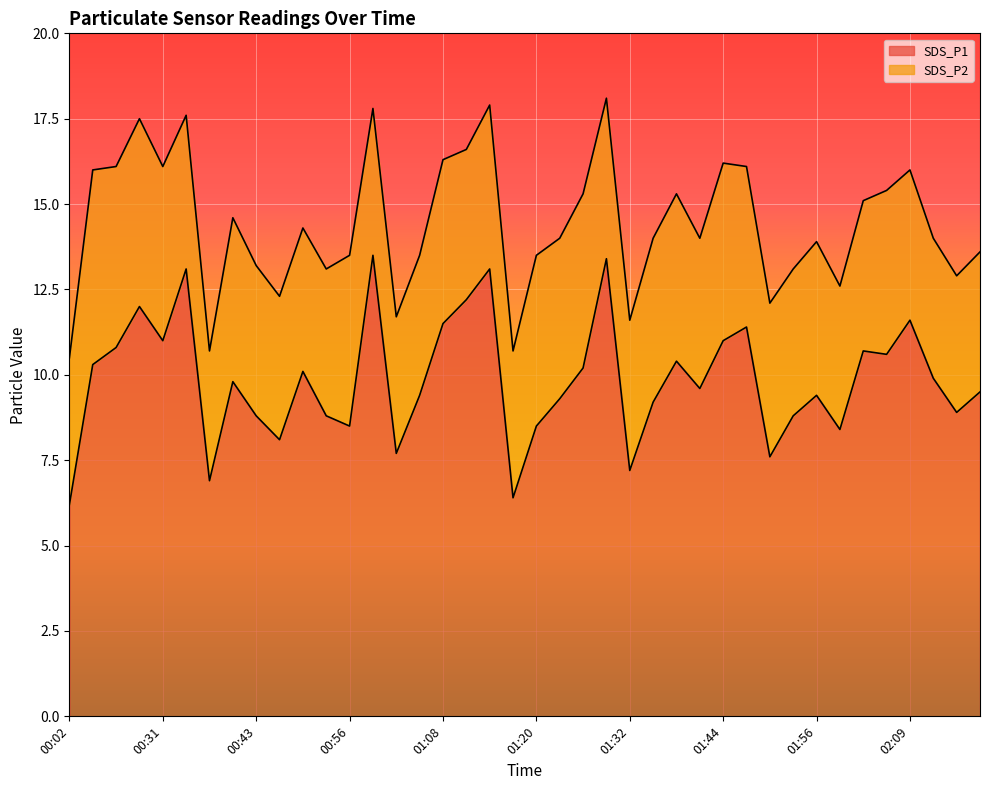

Where does the data first go above 9?

00:22